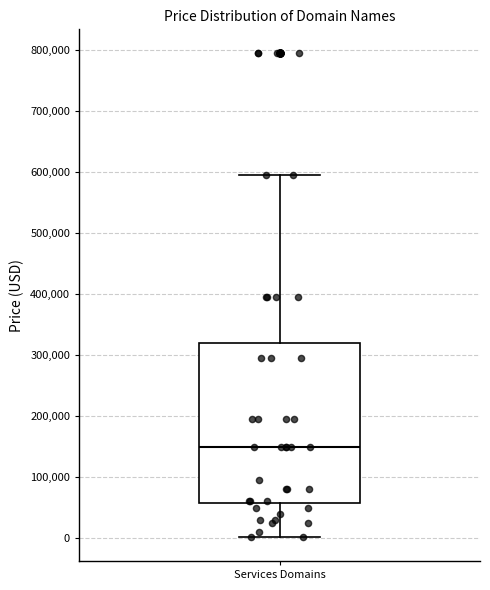

Where does the upper whisker of the box for Services Domains end on the y-axis? The values are not printed on the chart, so give them approximately, as read against the axis.

590000